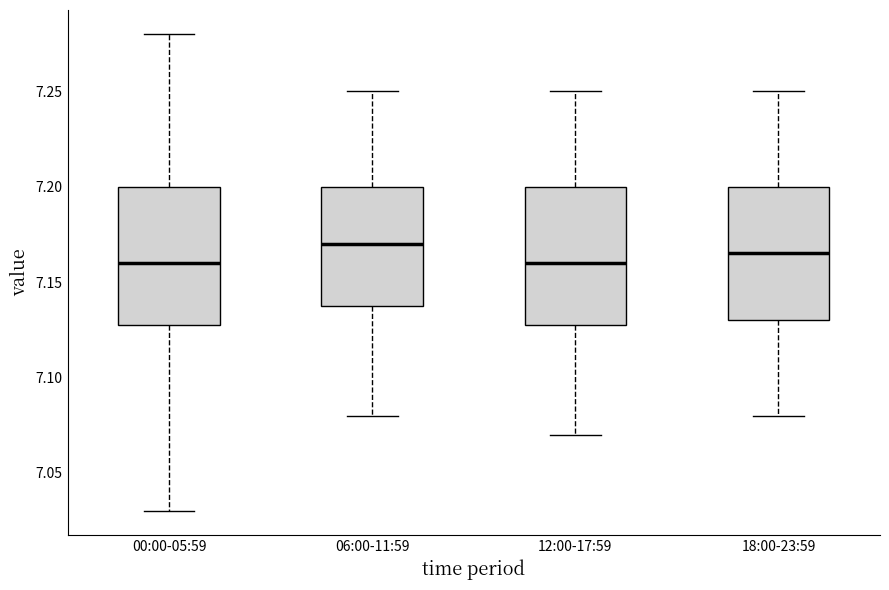

Reading left to right, read every box against the y-axis: the position of its median line, the range the box covers, and the ends of its whiskers. The values are not printed on the chart, so give them approximately, as read against the axis.

00:00-05:59: median 7.160, box 7.130 to 7.200, whiskers 7.030 to 7.280
06:00-11:59: median 7.170, box 7.140 to 7.200, whiskers 7.080 to 7.250
12:00-17:59: median 7.160, box 7.130 to 7.200, whiskers 7.070 to 7.250
18:00-23:59: median 7.165, box 7.130 to 7.200, whiskers 7.080 to 7.250